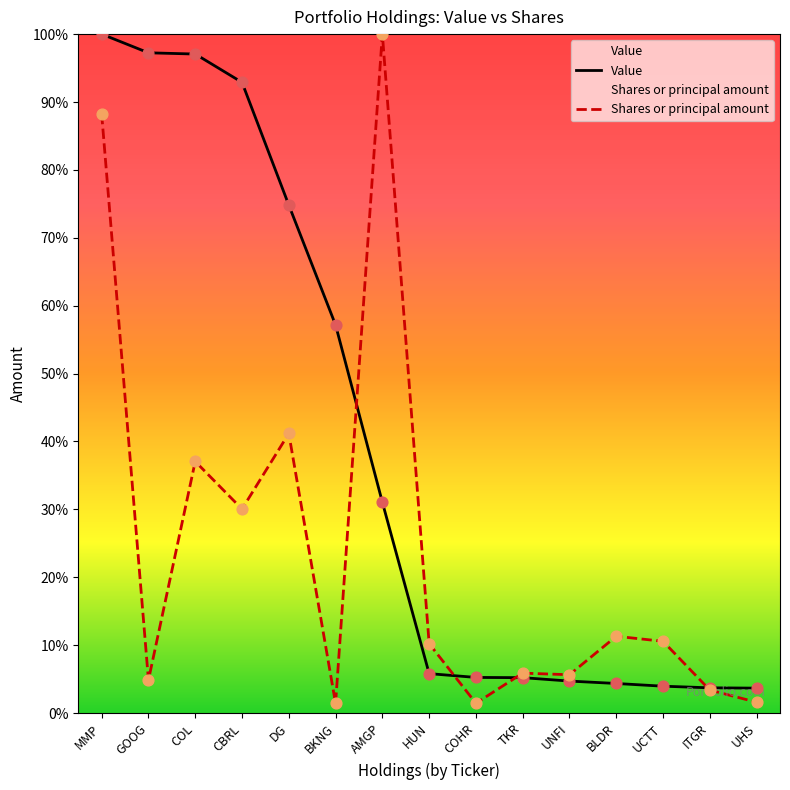

Which series has the largest total across all categories?

Value